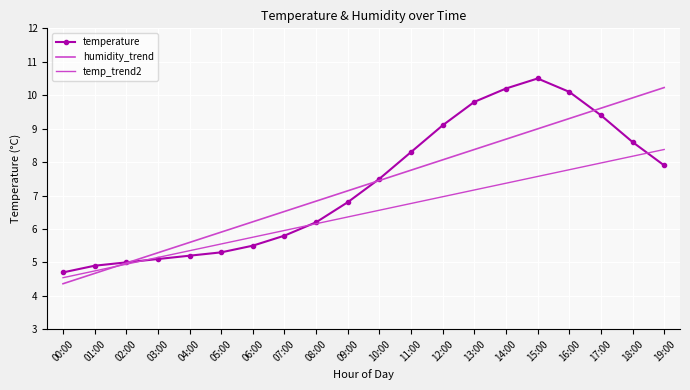

How many categories are shown in the chart?

20